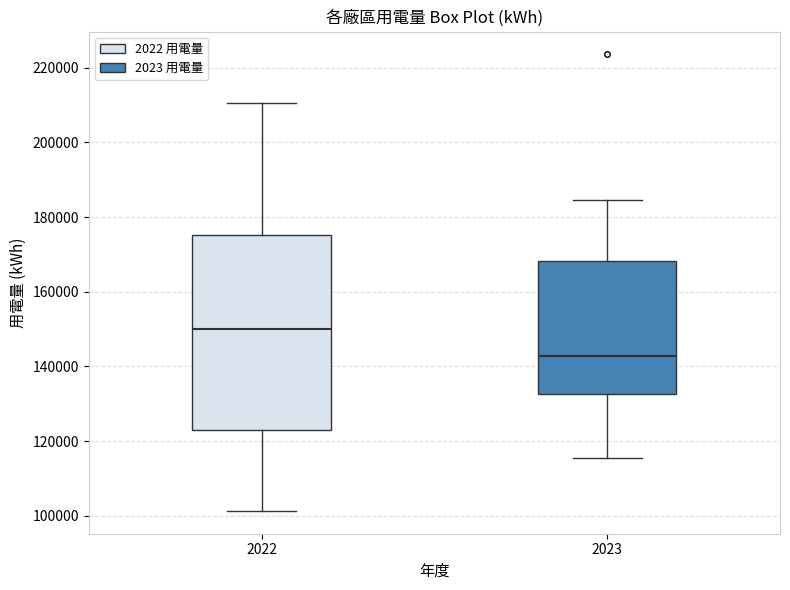

Reading left to right, read every box against the y-axis: the position of its median line, the range the box covers, and the ends of its whiskers. The values are not printed on the chart, so give them approximately, as read against the axis.

2022: median 150000, box 122000 to 176000, whiskers 102000 to 210000
2023: median 142000, box 132000 to 168000, whiskers 116000 to 184000